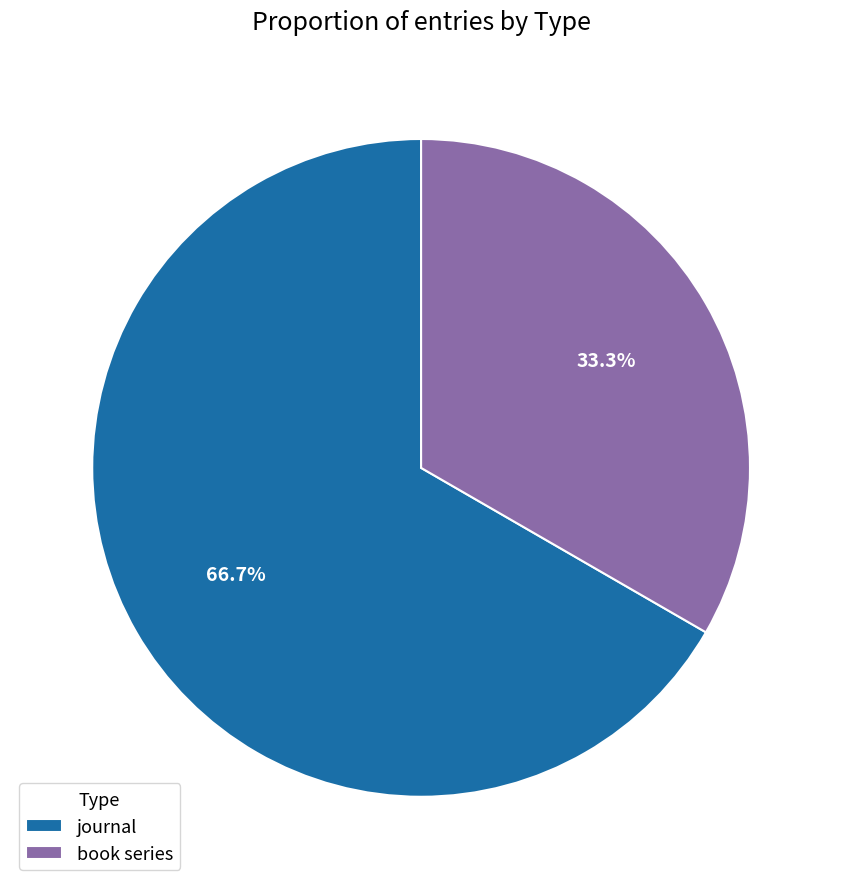

Is it true that journal is 52% of the pie?

False